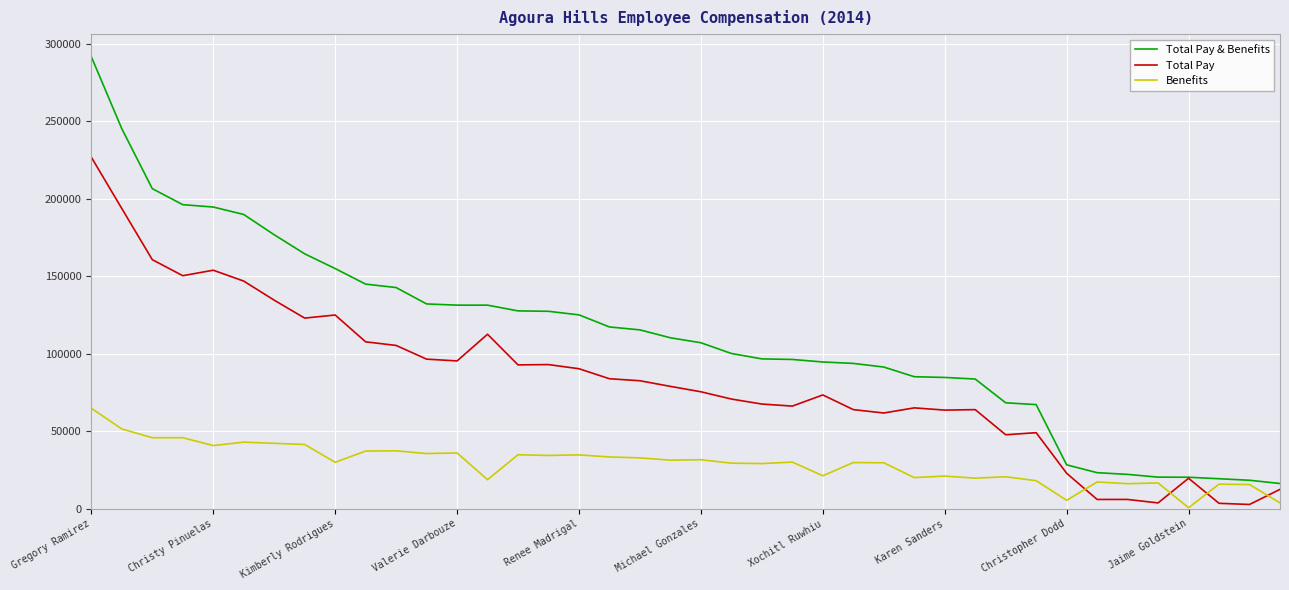

What is the highest value of the Total Pay series?

226886.0